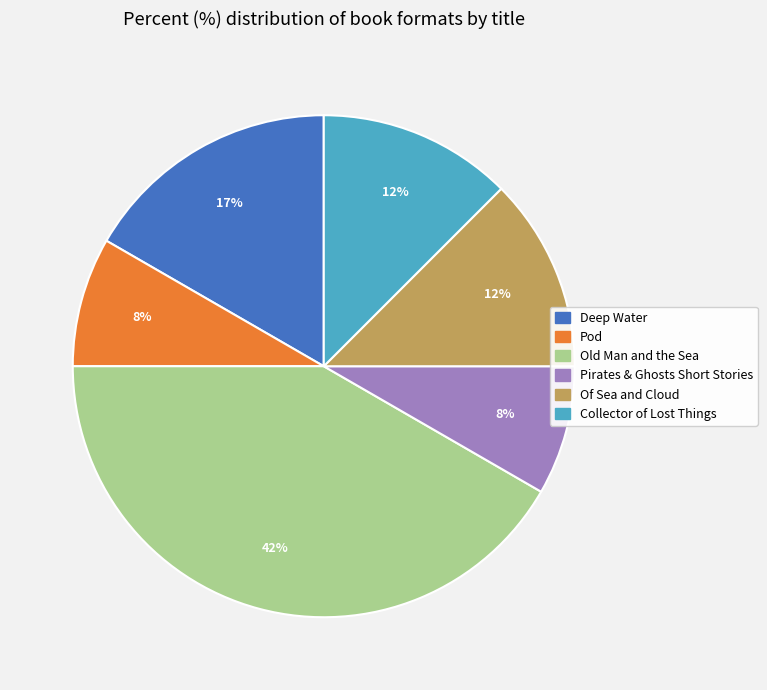

Is the sum of Deep Water and Collector of Lost Things greater than half?

No